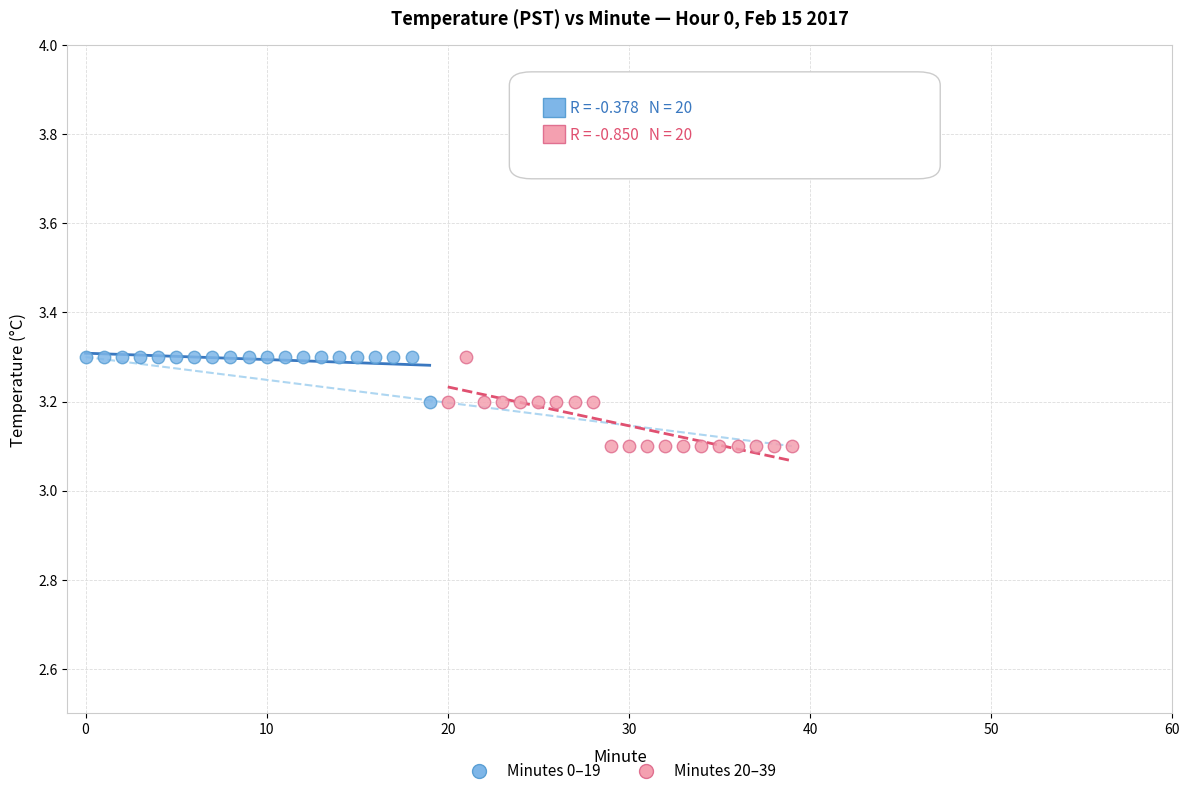

Which series has the largest Y range (max minus min)?

Minutes 20–39